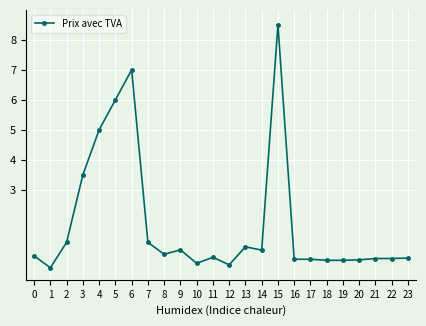

What is the sum of all values?

44.9